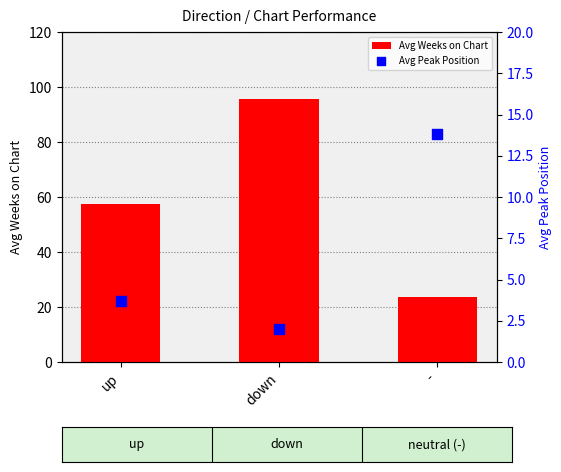

Which series has the widest spread of Y values?

Avg Weeks on Chart